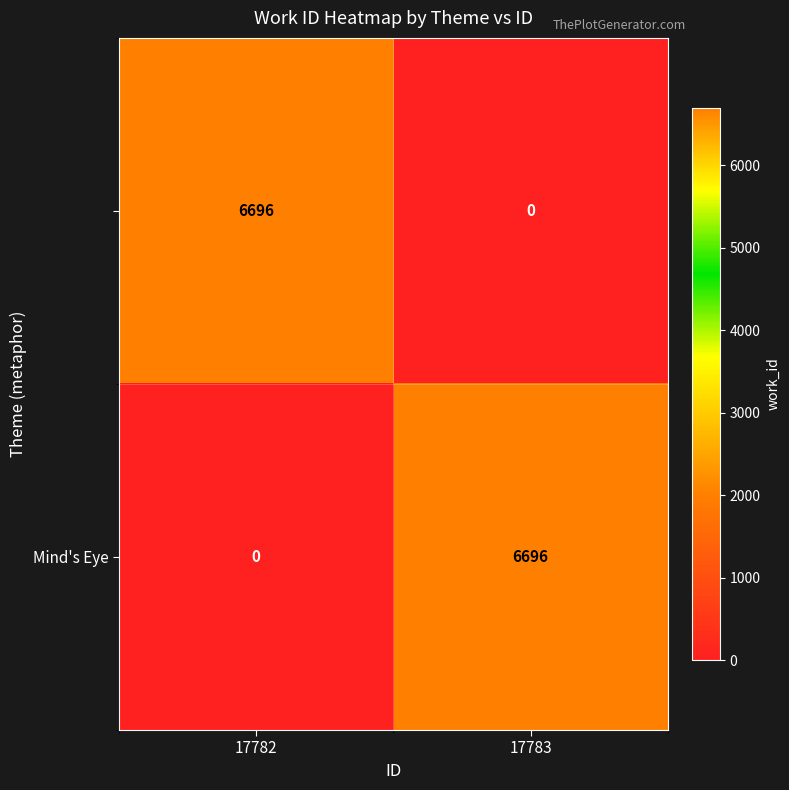

At how many categories does at least one series exceed 4768?

2